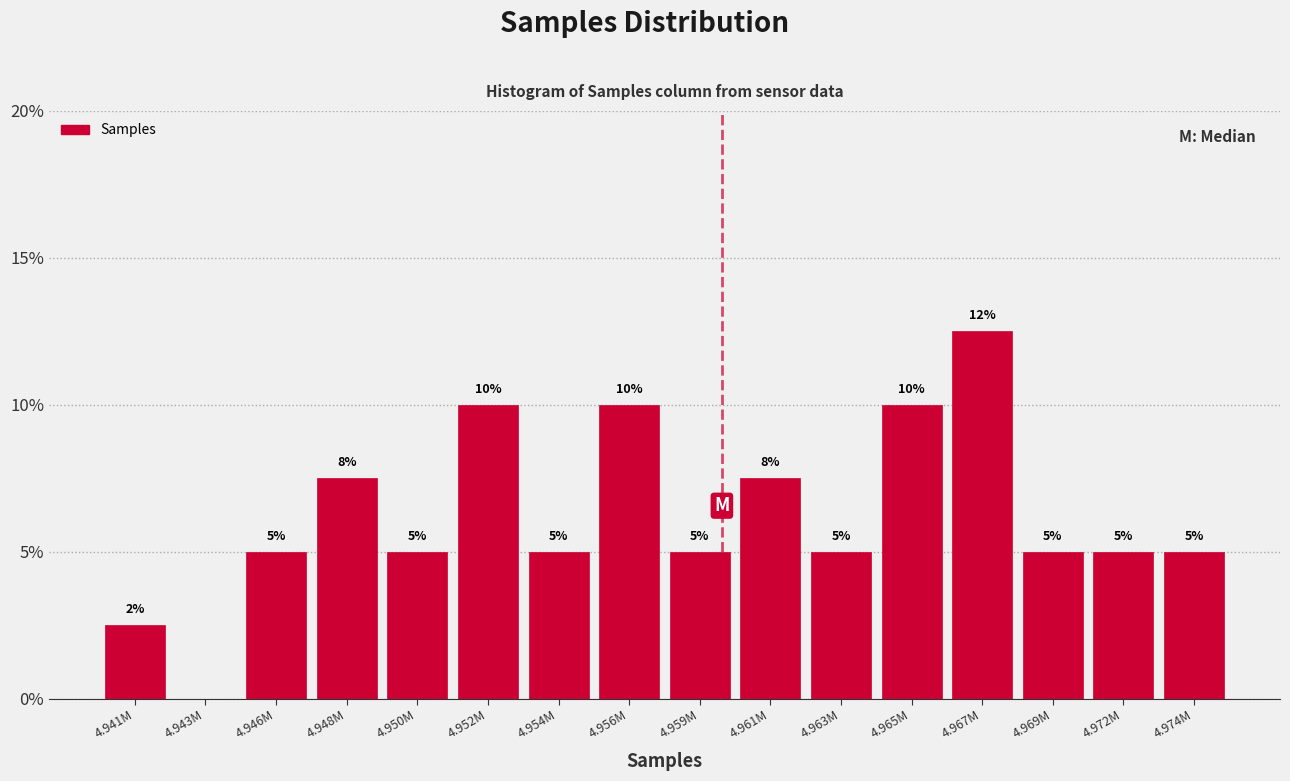

Which has a higher value, 4.946M or 4.961M?

4.961M